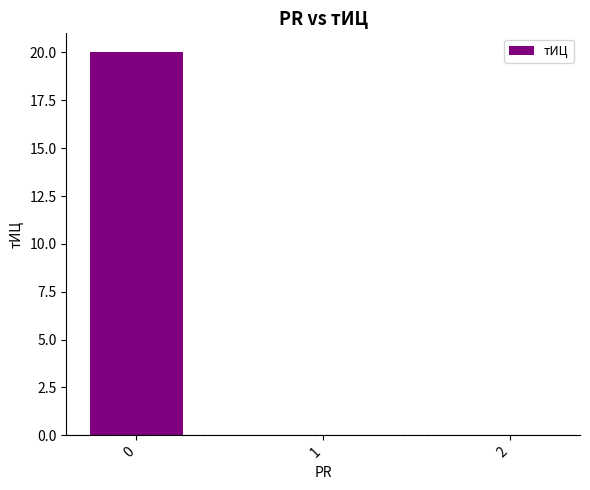

What is the sum of all values?

20